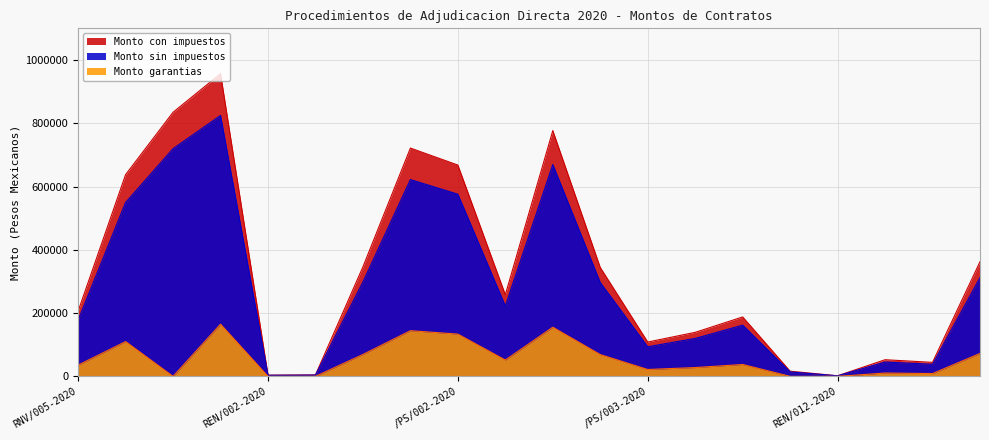

Which series has the largest total across all categories?

Monto con impuestos